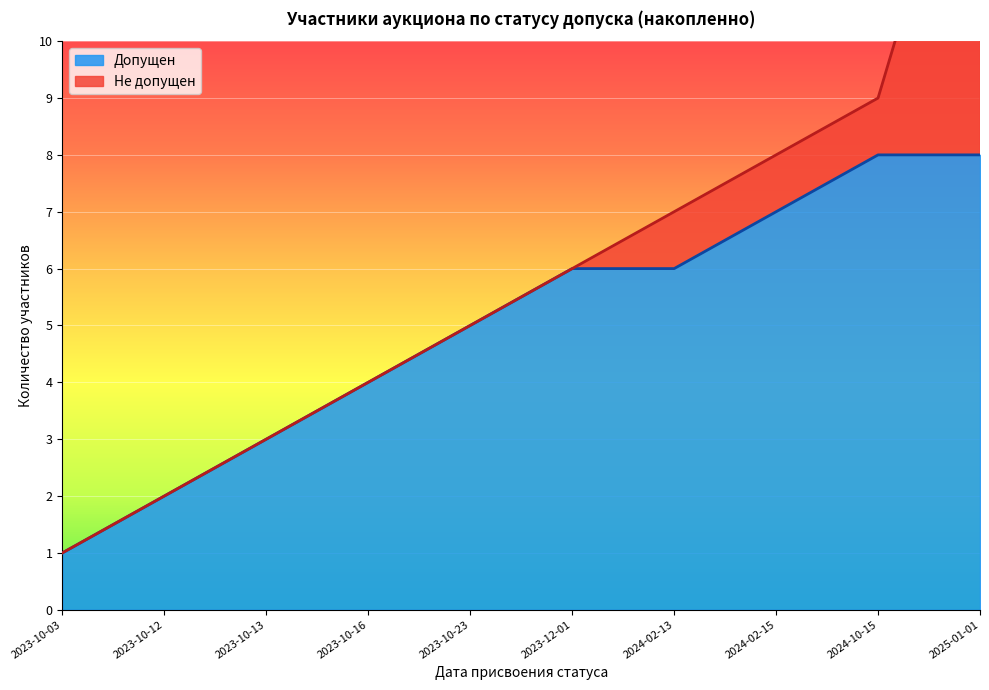

Which has a higher value, 2024-02-15 or 2023-10-13?

2024-02-15